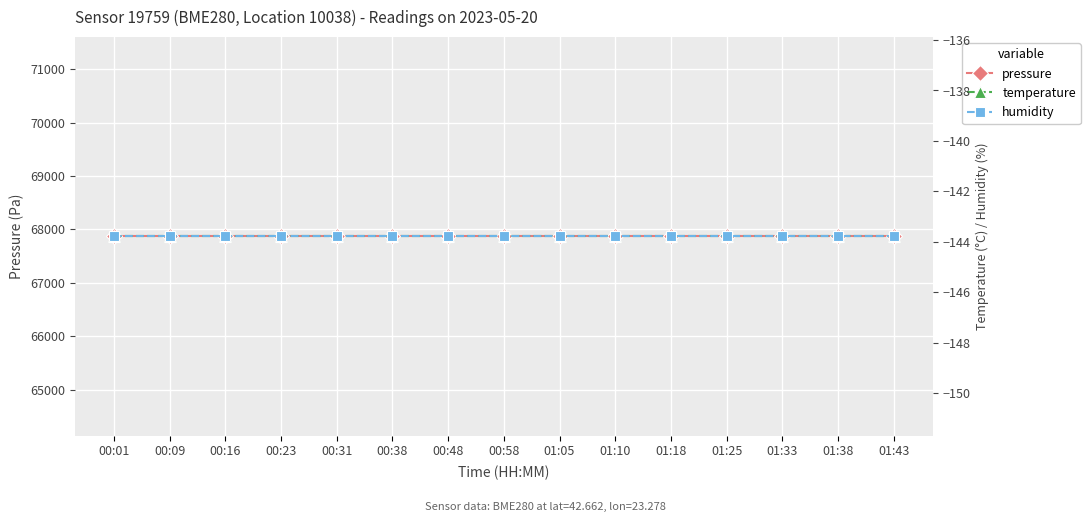

What is the spread (max minus min) of values at 01:18?

68012.8